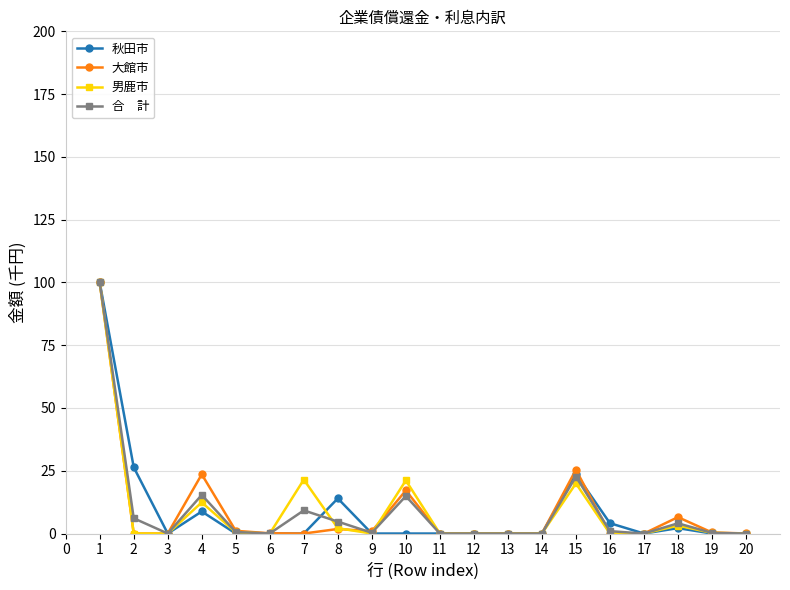

How many categories are shown in the chart?

20